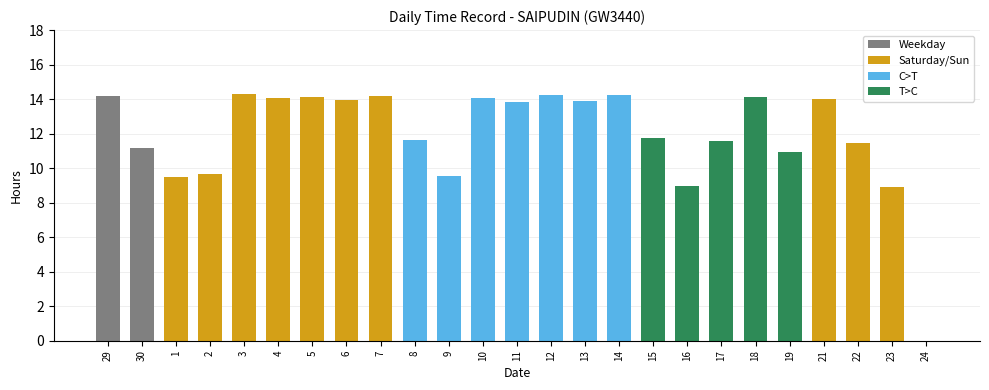

Does the chart contain any negative values?

No